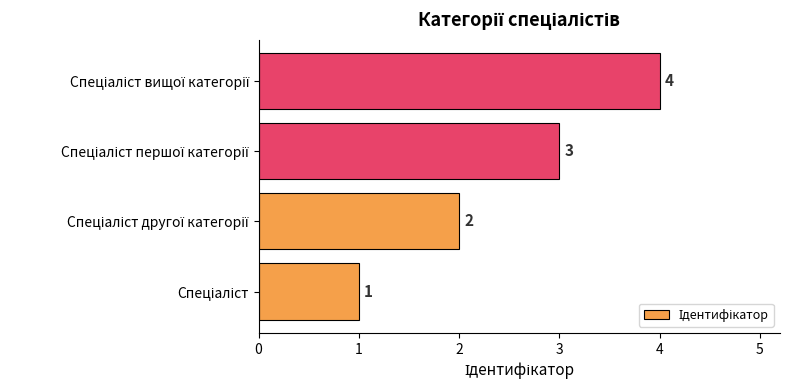

What is the maximum value shown in the chart?

4